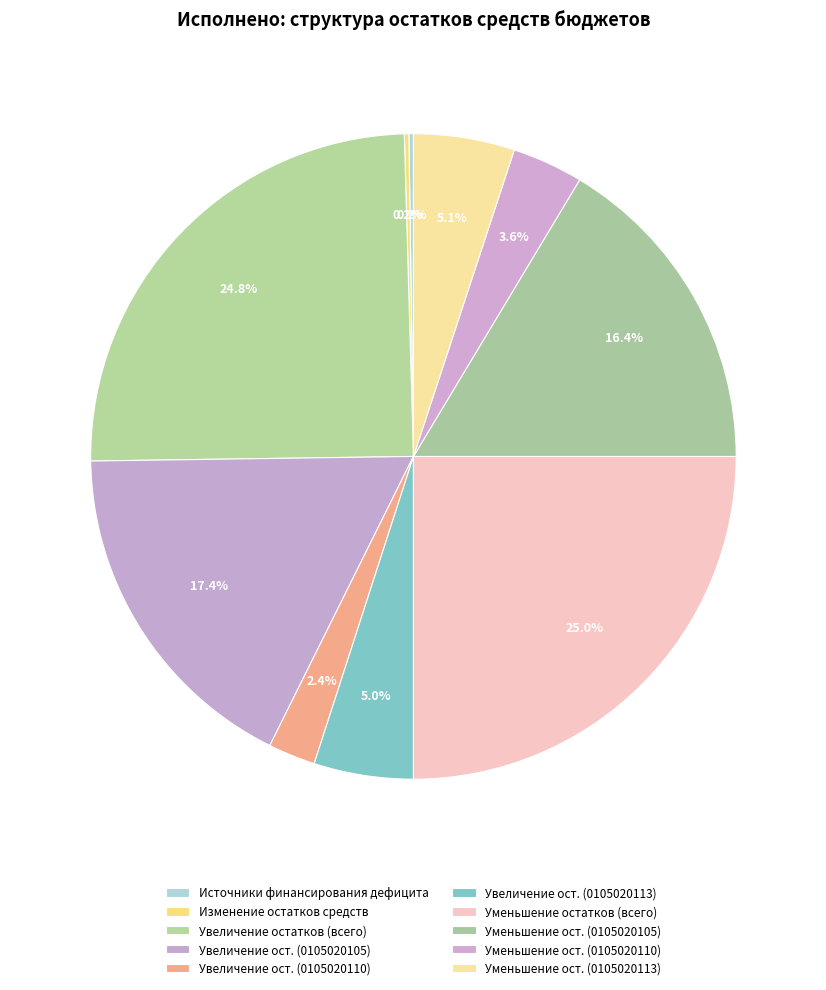

How many segments does this pie chart have?

10